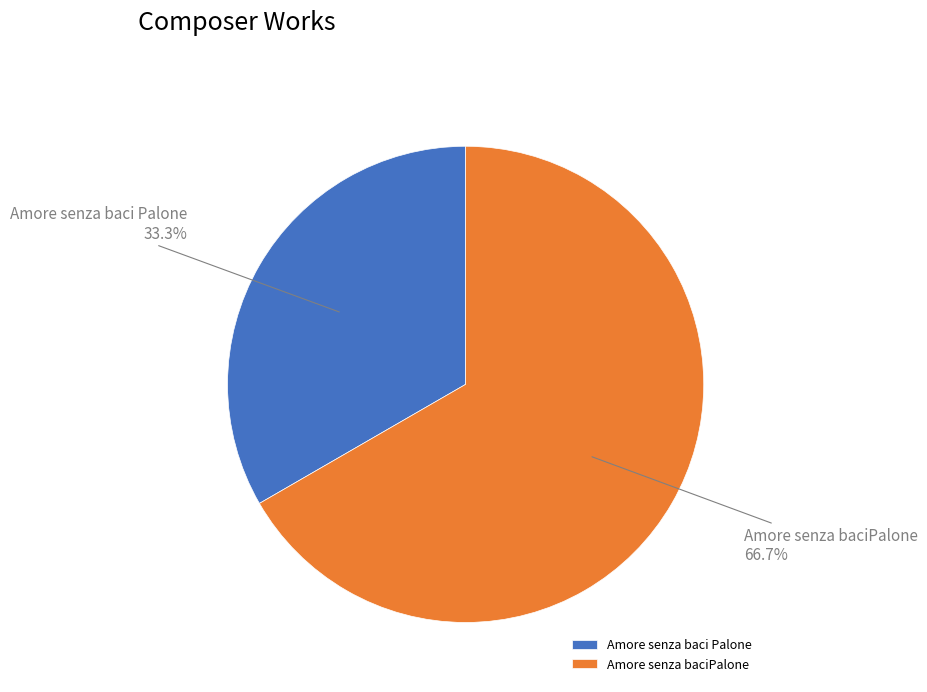

Count the number of slices in the pie.

2